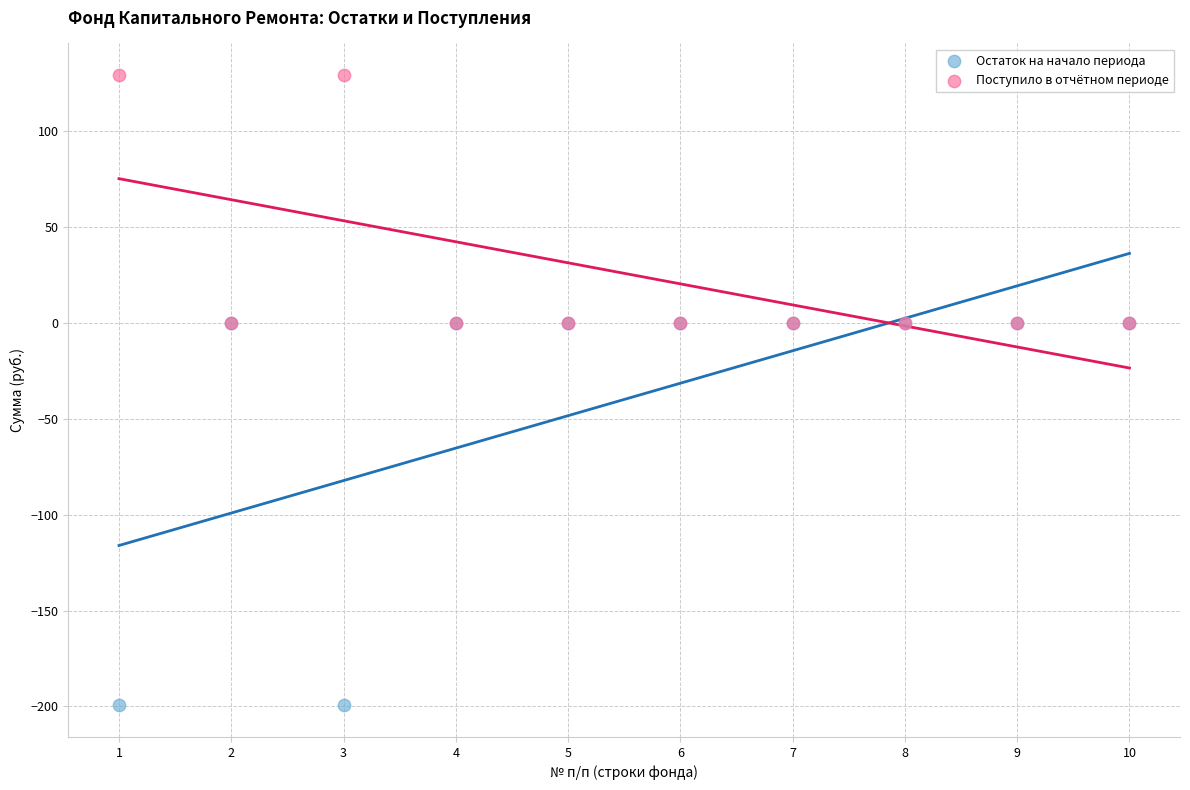

Which series contains the highest Y value?

Поступило в отчётном периоде